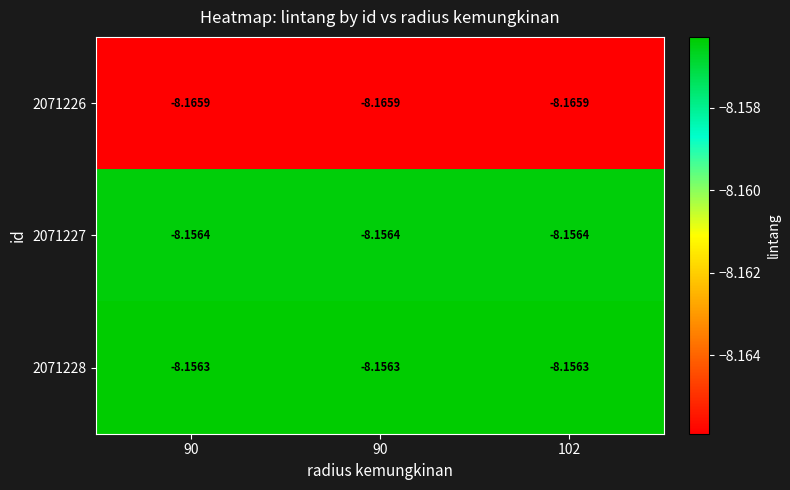

Which has a higher value, 90 or 102?

90